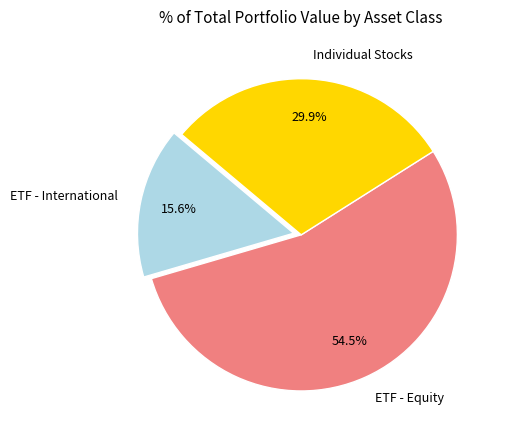

Rank the categories by value from highest to lowest.

ETF - Equity, Individual Stocks, ETF - International